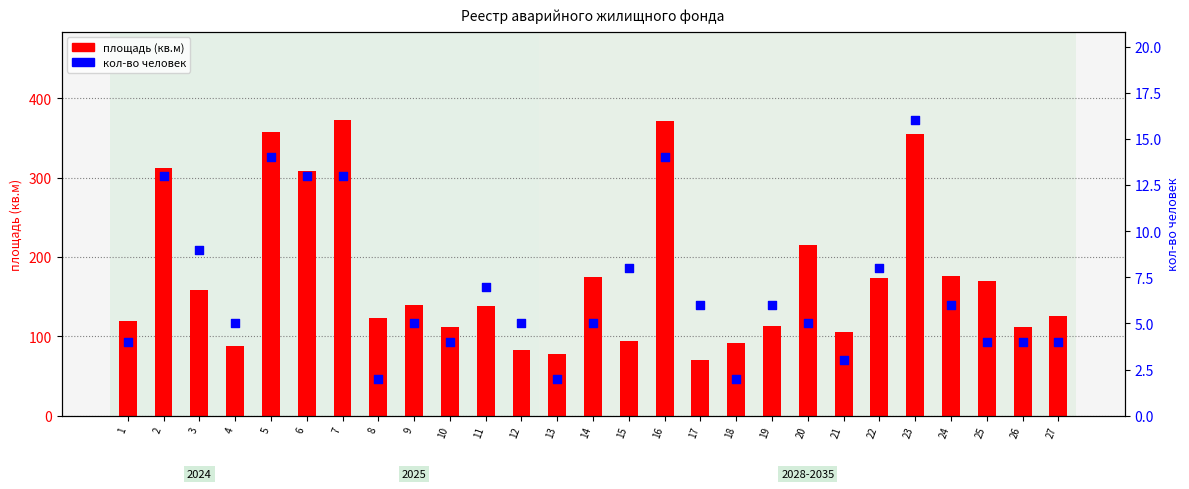

At which category is the sum across all series the highest?

7